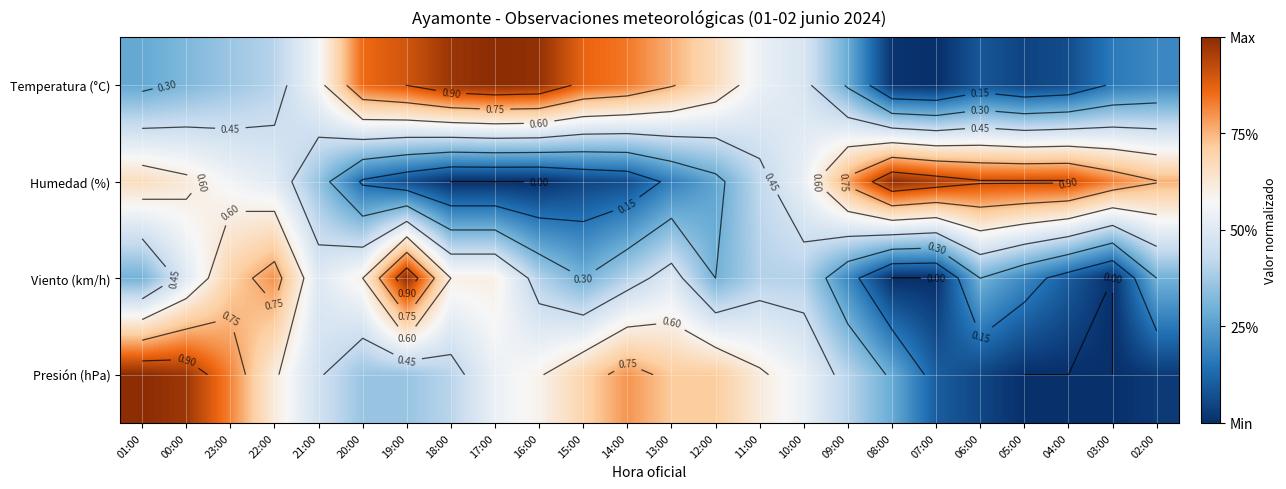

What is the maximum value shown in the chart?

1.0